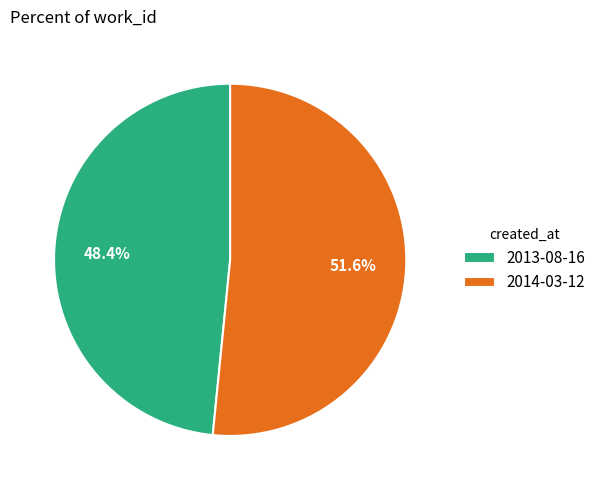

To the nearest percent, what is the difference between the largest and smallest slice percentages?

3%